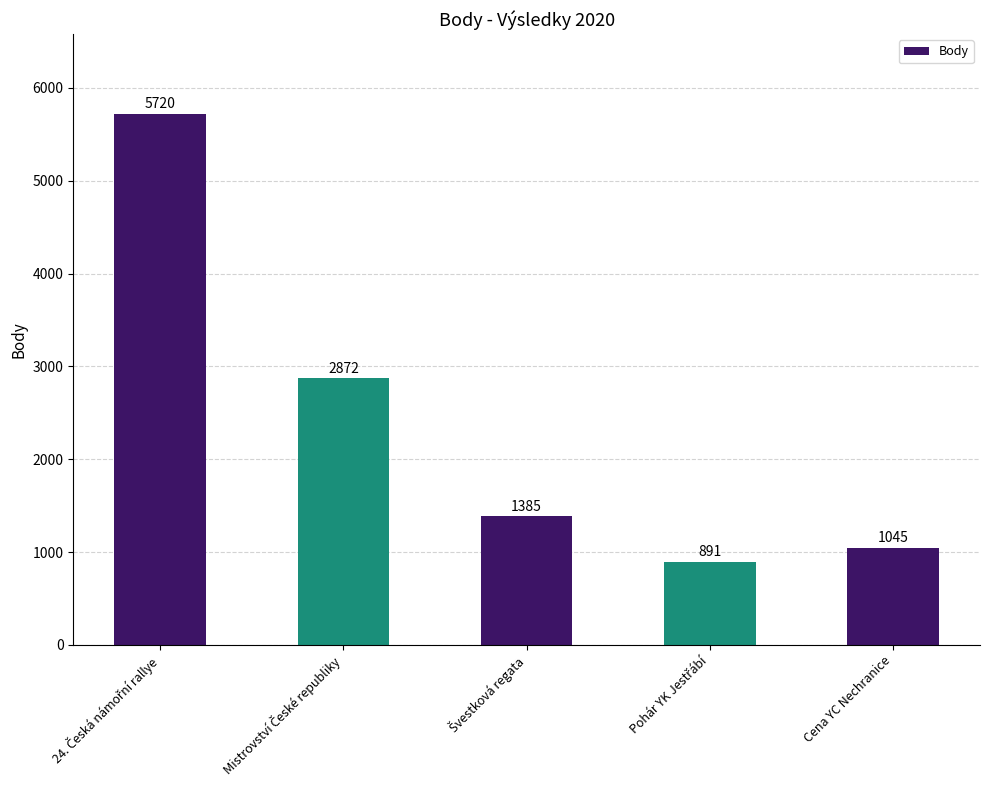

What is the greatest value displayed?

5720